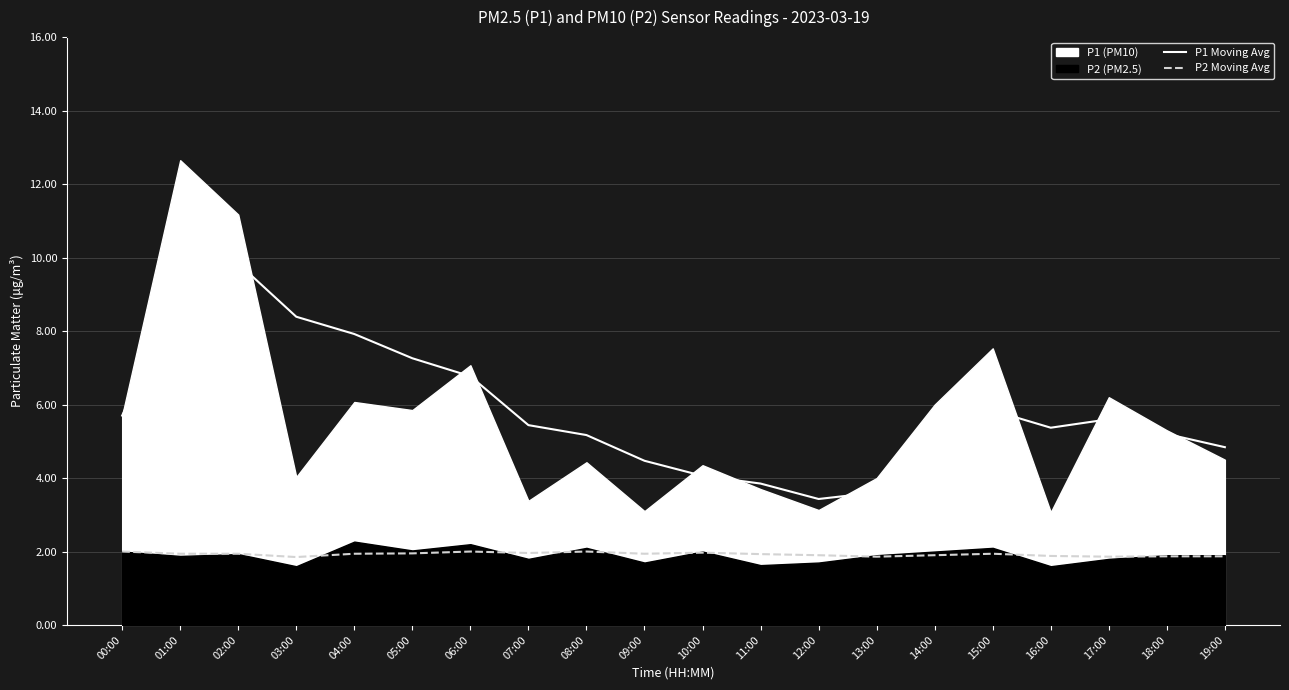

How many values in the P1 Moving Avg series are below 5?

7